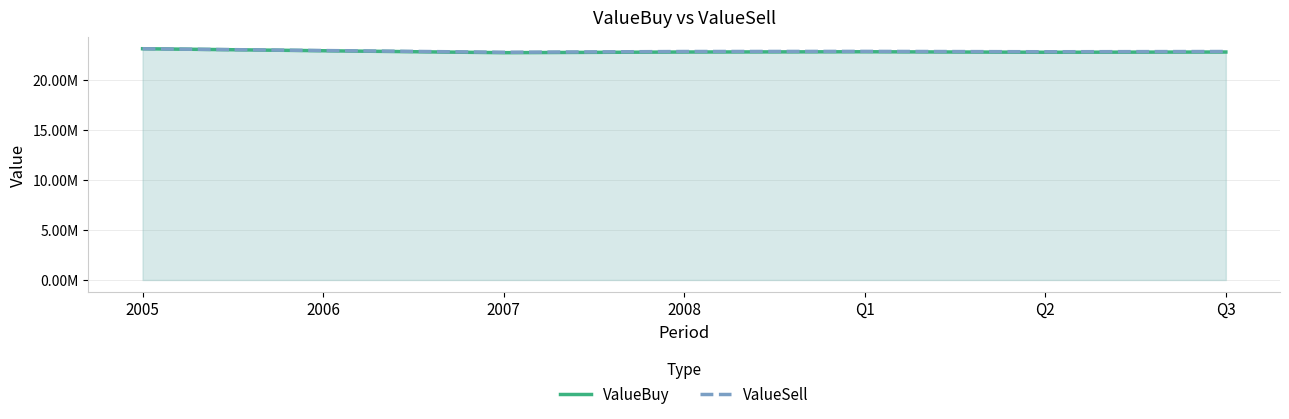

Read the ValueBuy value at 2008.

22786964.6